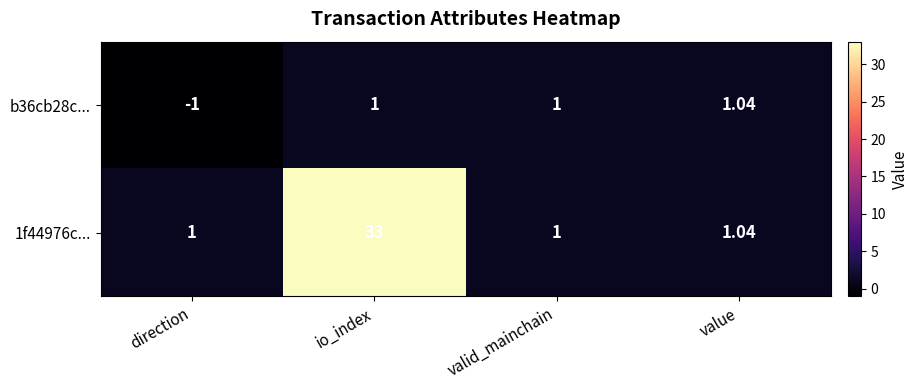

Between io_index and value, which series saw the biggest shift?

1f44976c...